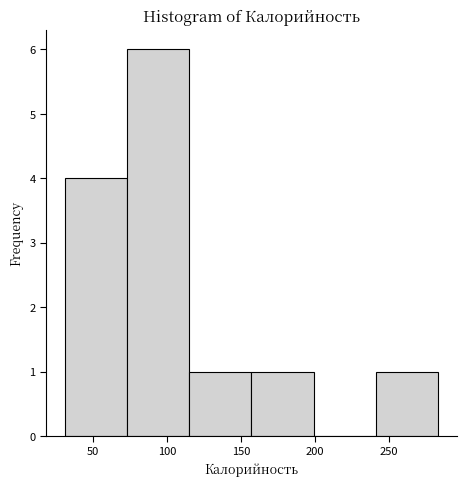

Which range on the x-axis has the tallest bar?

73 to 115